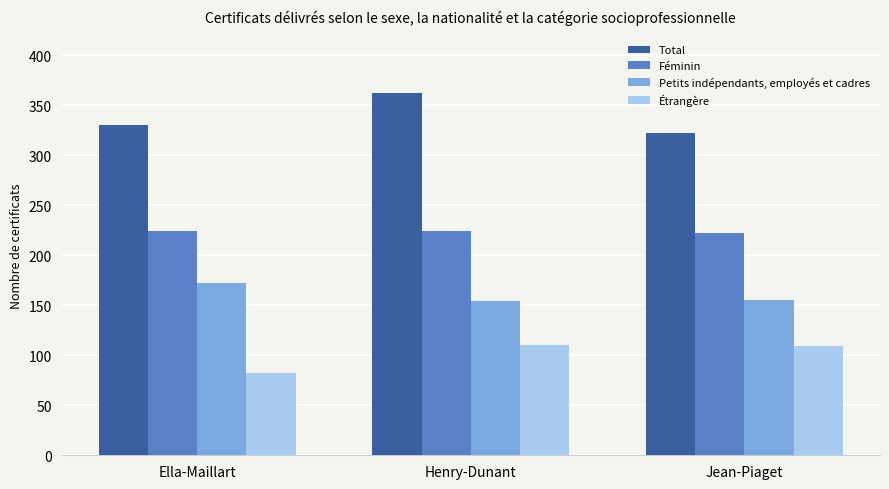

What is the label of the 2nd bar from the left?

Henry-Dunant